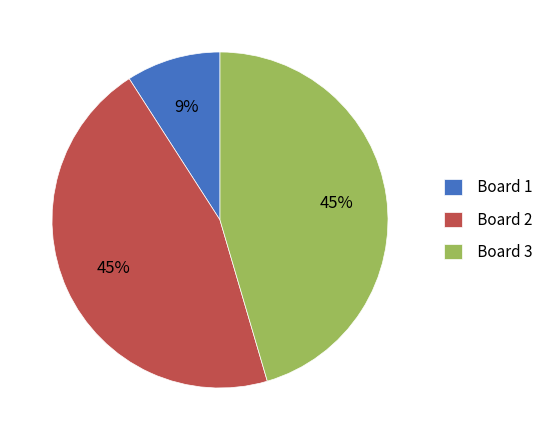

Do Board 3 and Board 2 together represent more than half of the pie?

Yes